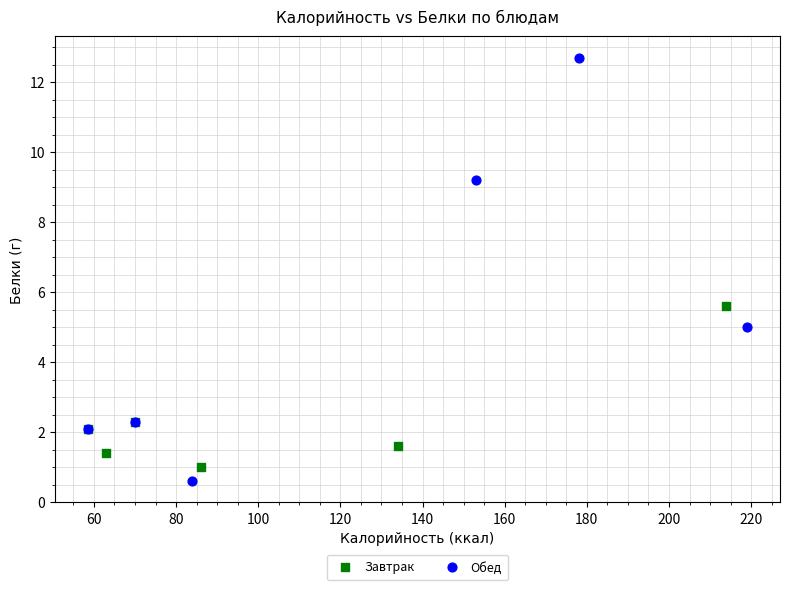

Which series reaches the maximum Y coordinate?

Обед